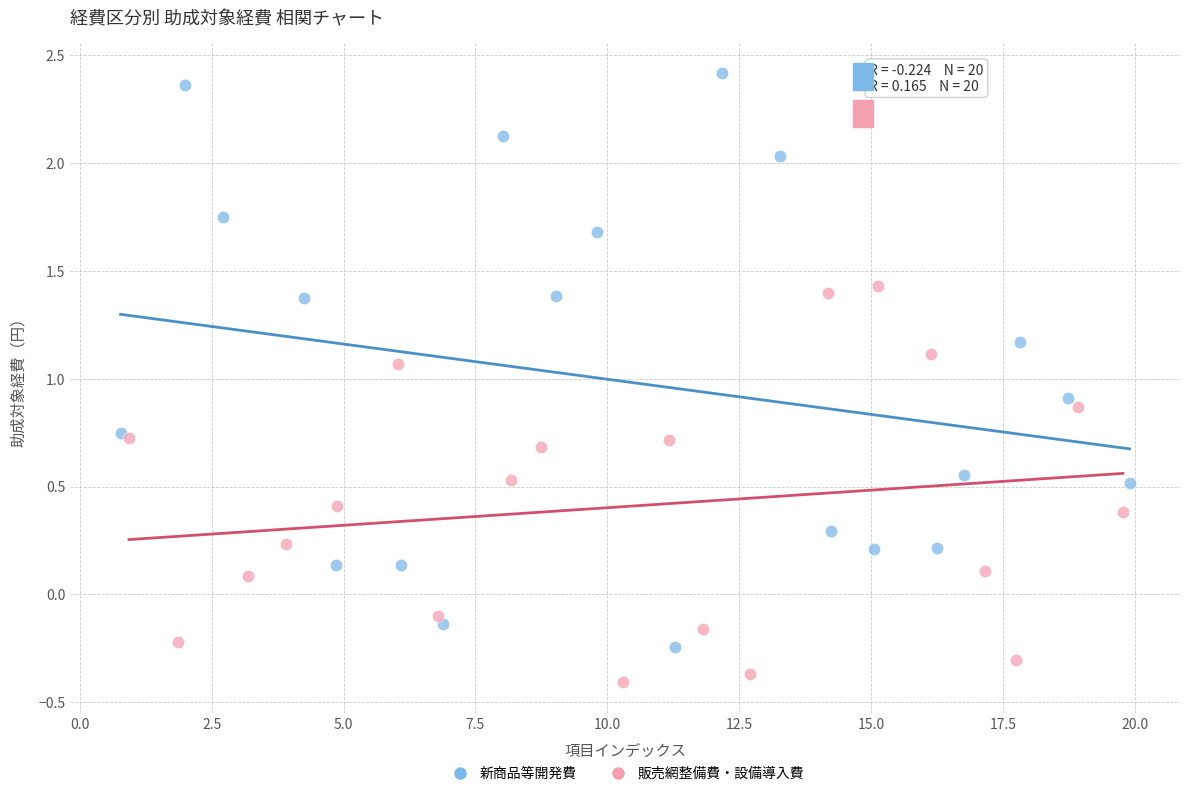

Which series has the largest Y range (max minus min)?

新商品等開発費